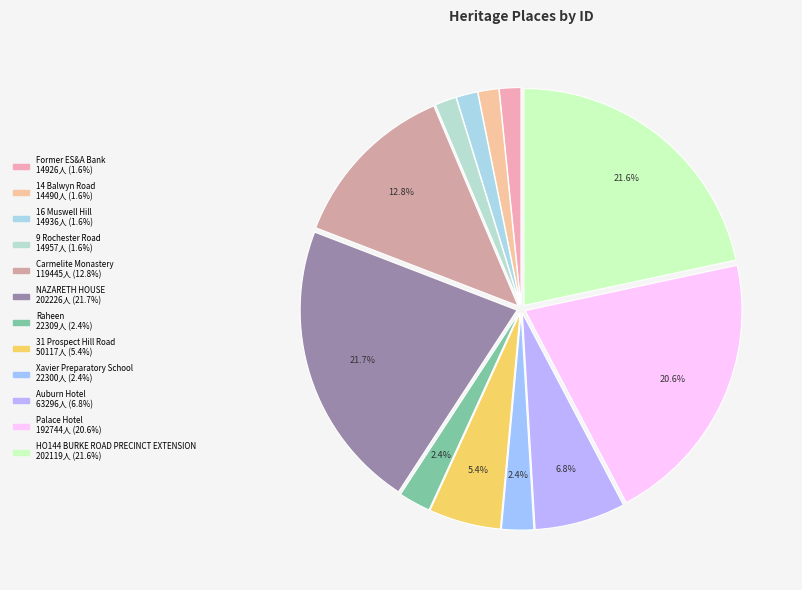

Count the number of slices in the pie.

12